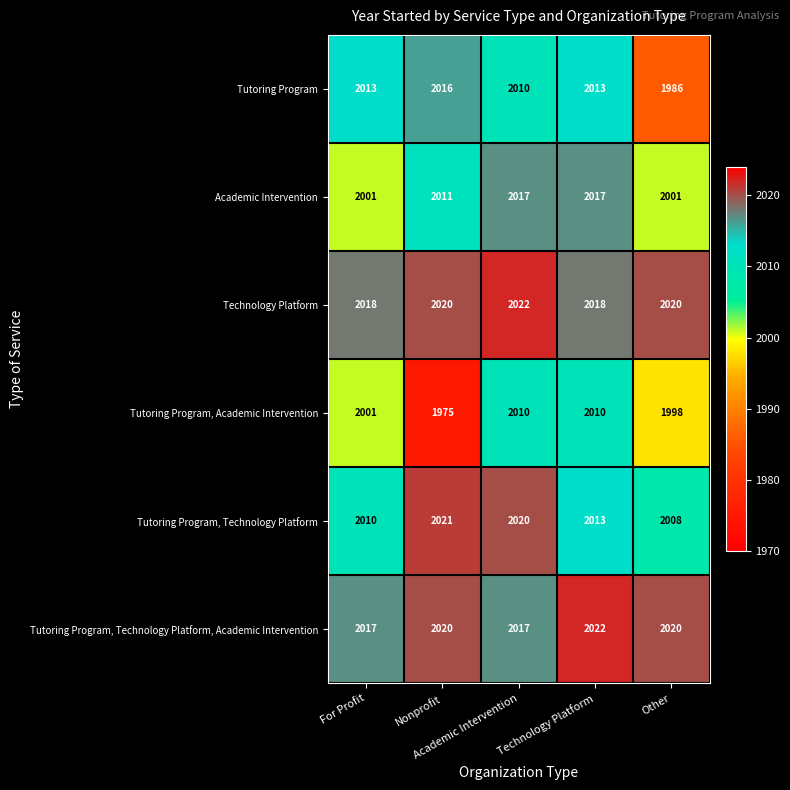

Which series has the largest range (max minus min)?

Tutoring Program, Academic Intervention